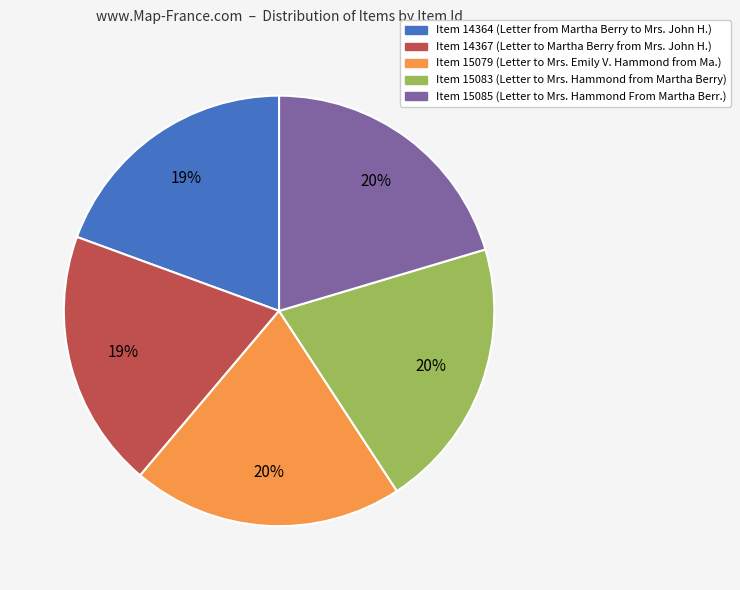

What is the ratio of the value at Item 15079 to the value at Item 15085?

1.0